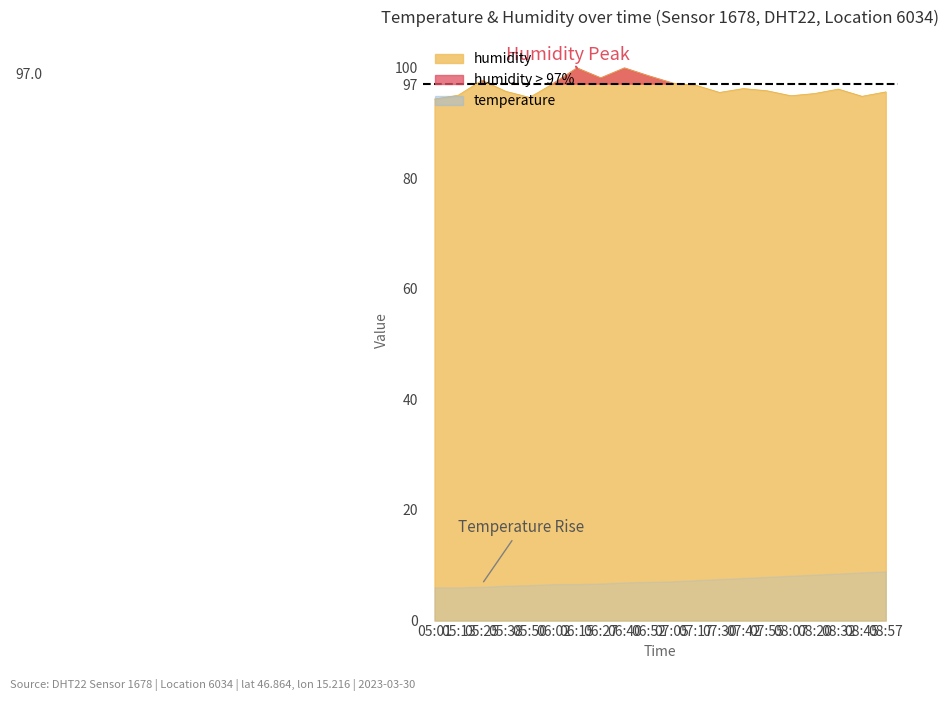

List the labels in order of value, largest first.

06:15, 06:40, 06:52, 06:27, 05:25, 07:05, 06:02, 07:17, 07:42, 08:32, 07:55, 05:38, 08:57, 07:30, 08:20, 05:13, 08:07, 08:45, 05:50, 05:01